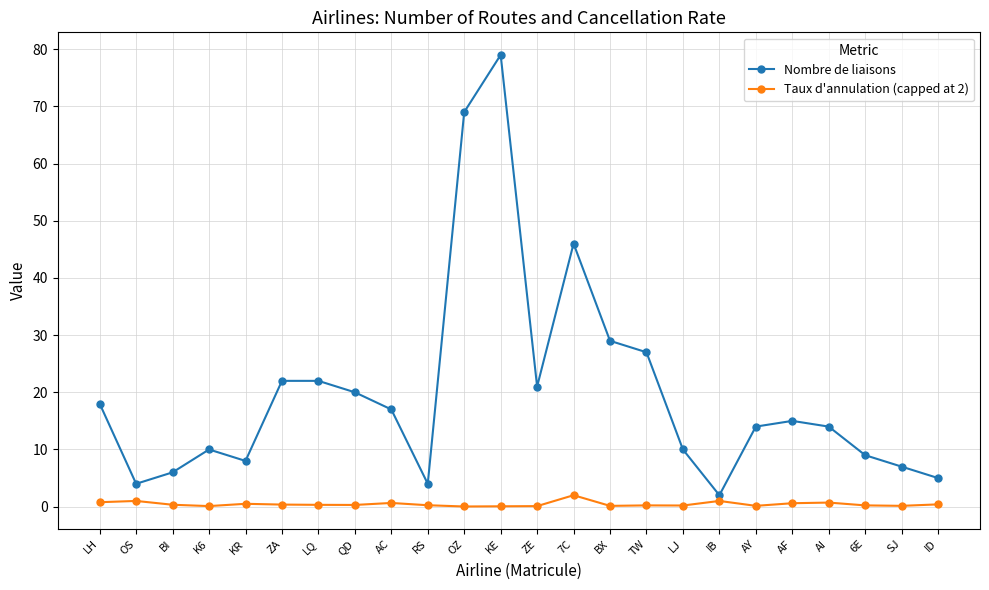

How many lines are shown in the chart?

2